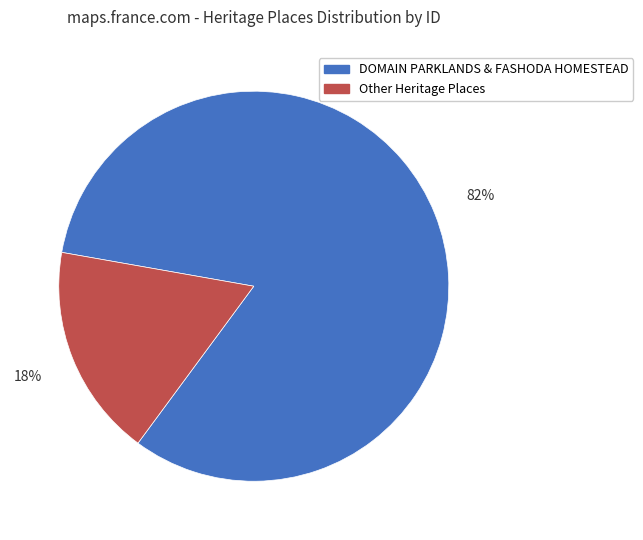

Do DOMAIN PARKLANDS & FASHODA HOMESTEAD and Other Heritage Places together represent more than half of the pie?

Yes